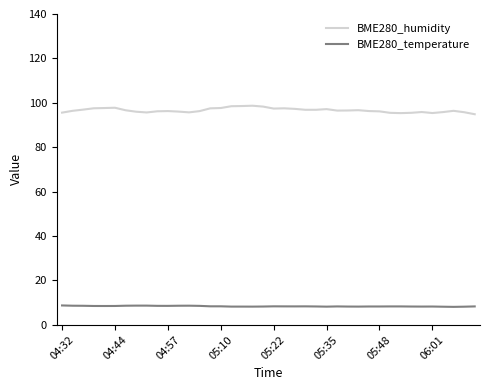

List the series in order of their overall mean, lowest first.

BME280_temperature, BME280_humidity